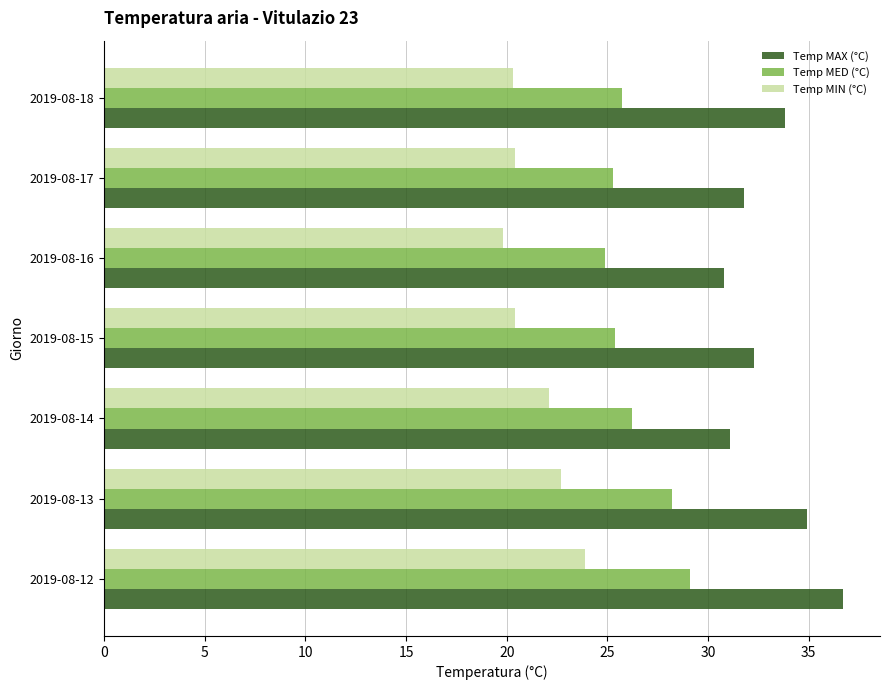

Which series has the largest range (max minus min)?

Temp MAX (°C)